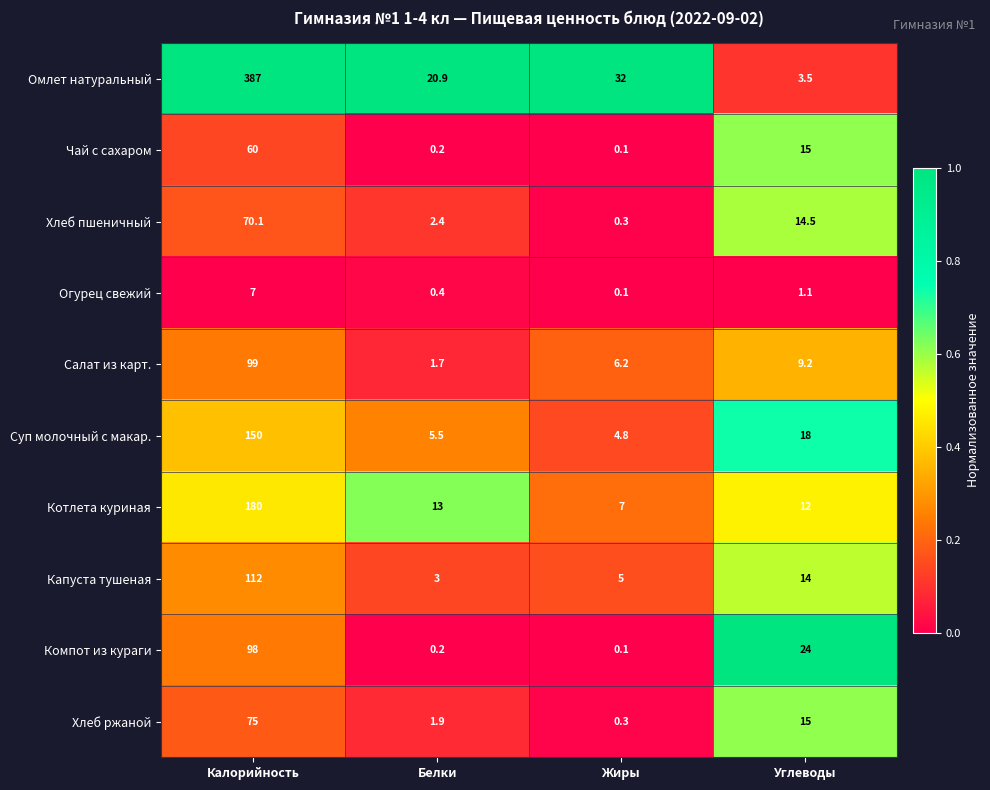

The value of Омлет натуральный at Жиры is 32.0. True or false?

True